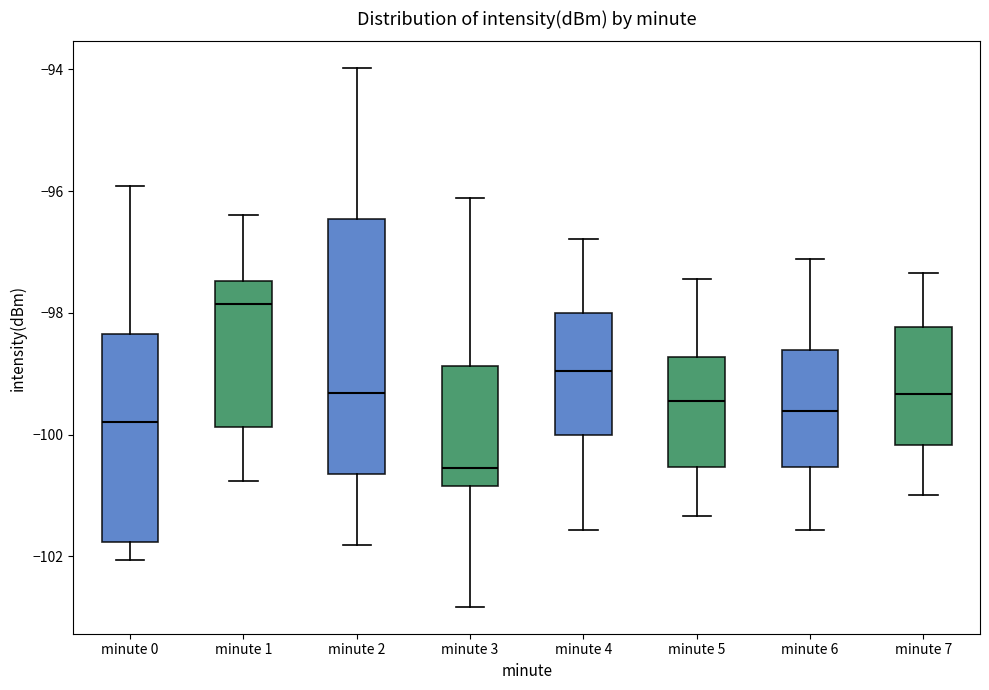

Comparing the boxes themselves (not the whiskers), which one is the tallest?

minute 2